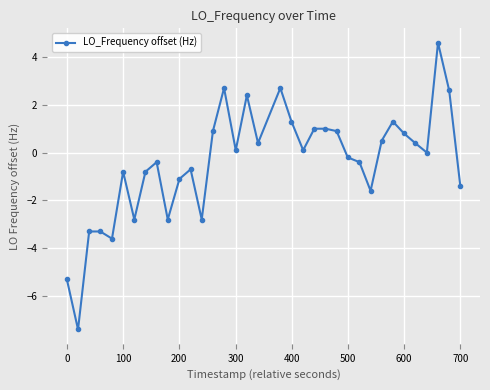

What is the difference between the second highest and second lowest values?

8.0